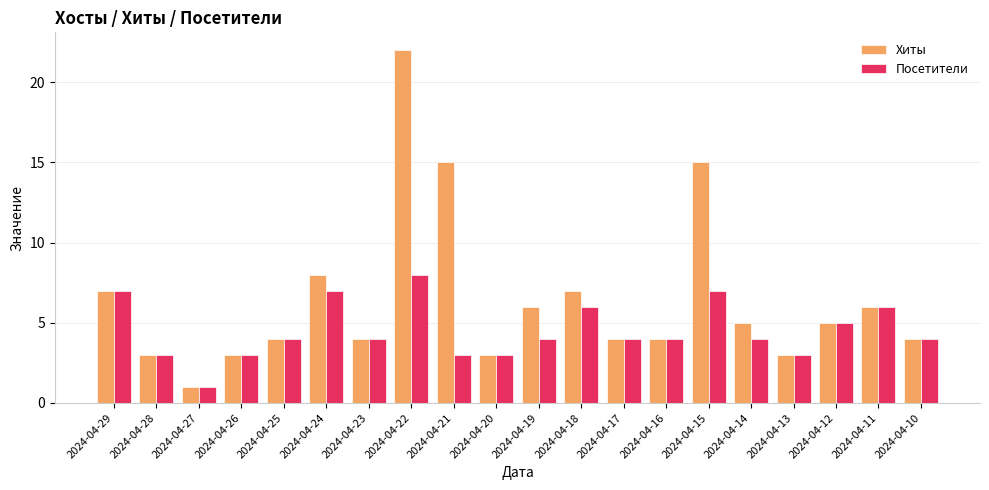

Reading left to right, what are all the values shown in this chart?

Хиты: 7	3	1	3	4	8	4	22	15	3	6	7	4	4	15	5	3	5	6	4
Посетители: 7	3	1	3	4	7	4	8	3	3	4	6	4	4	7	4	3	5	6	4